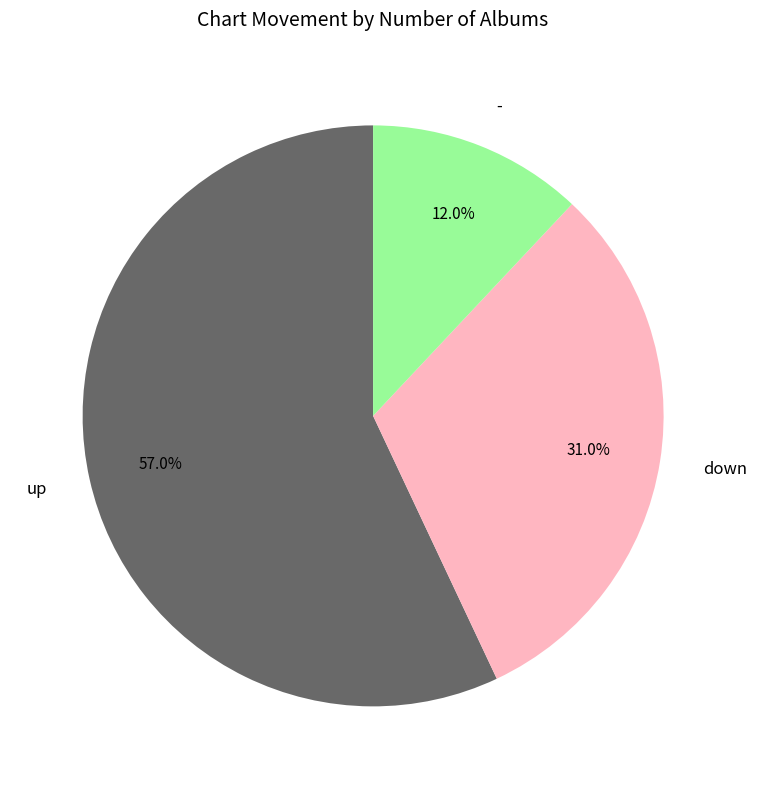

Does - represent more than half of the total?

No